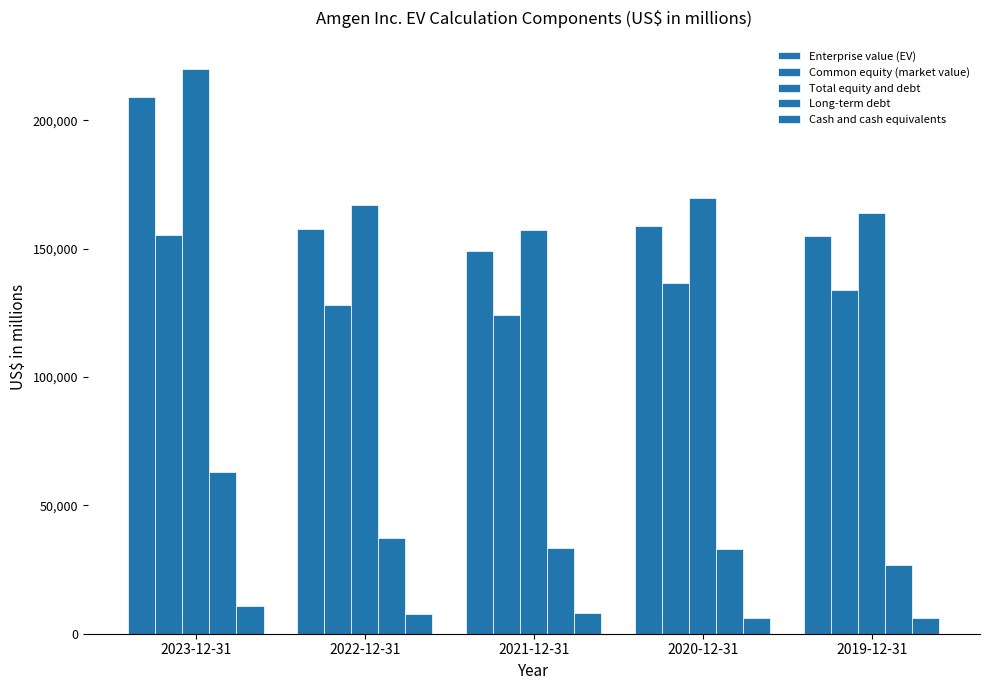

Rank the series by their maximum value, from highest to lowest.

Total equity and debt, Enterprise value (EV), Common equity (market value), Long-term debt, Cash and cash equivalents